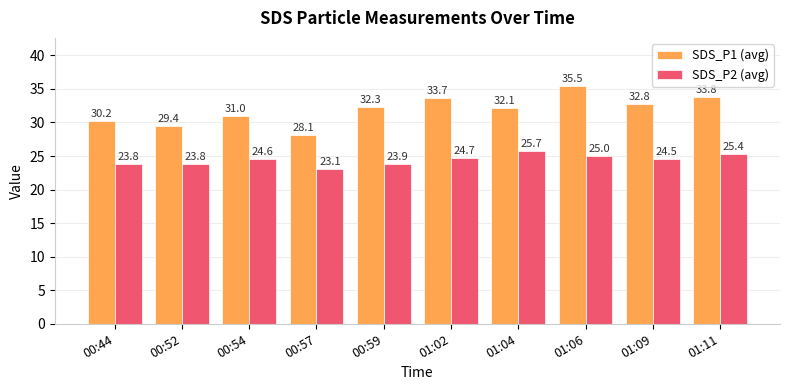

What is the lowest value of the SDS_P2 (avg) series?

23.1